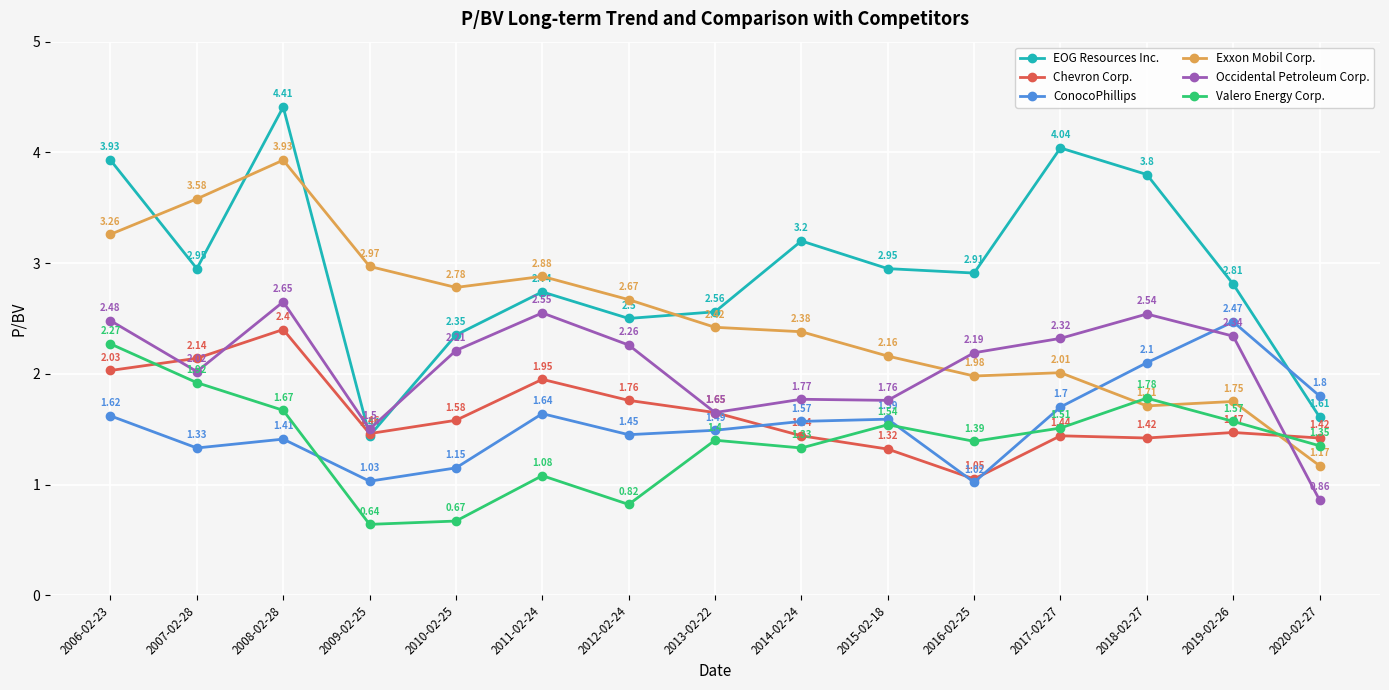

How many intersections are there between Chevron Corp. and EOG Resources Inc.?

2